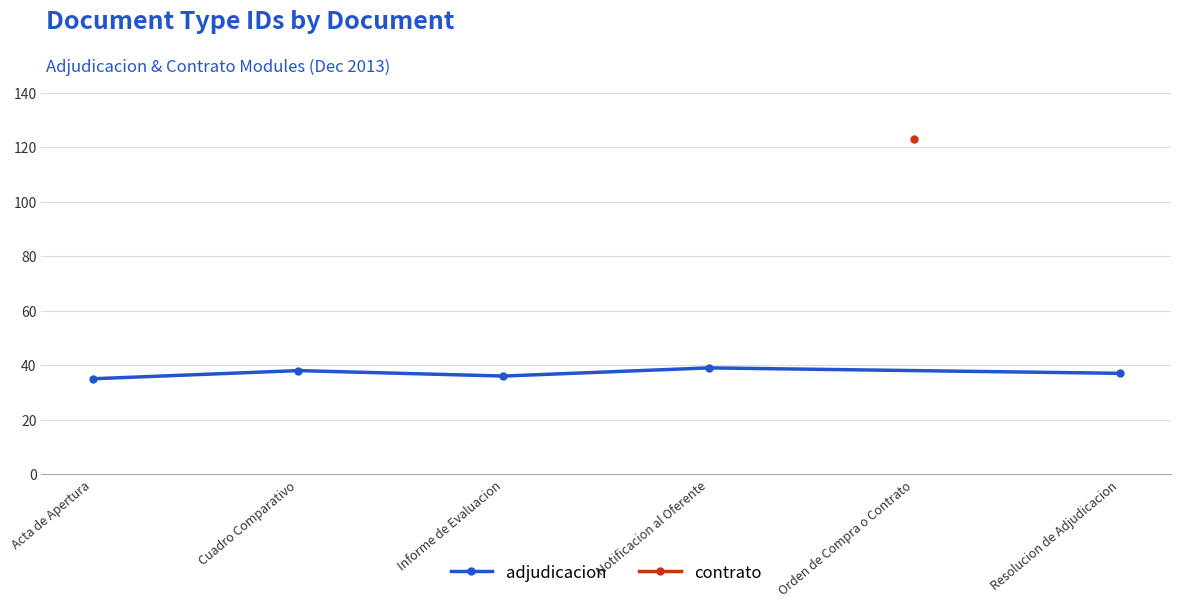

What is the difference between the maximum and minimum values?

4